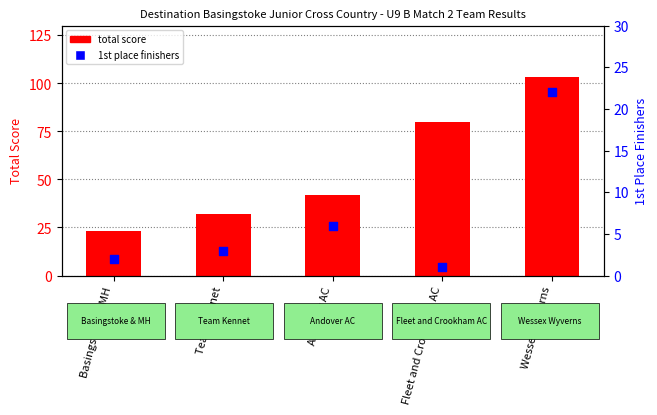

What is the total value across all series at Basingstoke & MH?

25